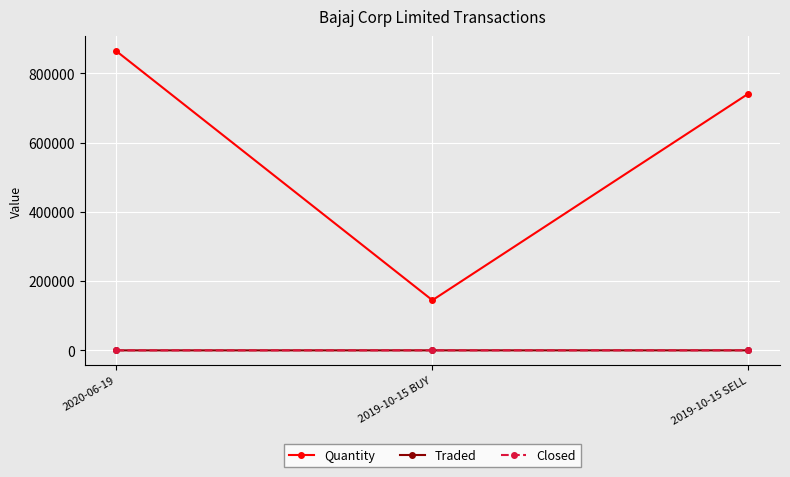

True or false: Traded has a value of 203.4 at 2019-10-15 SELL.

True